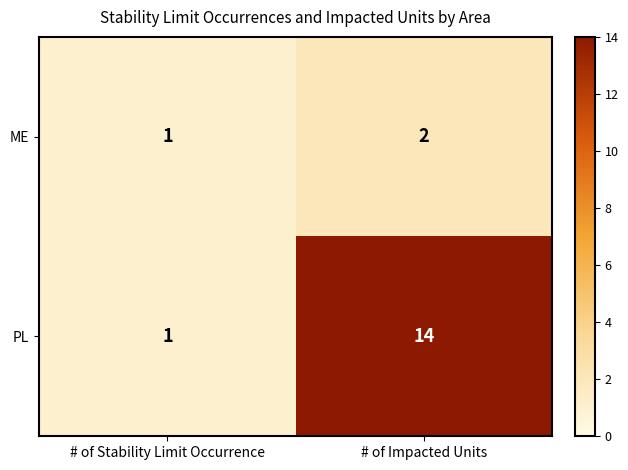

Reading left to right, what are all the values shown in this chart?

ME: # of Stability Limit Occurrence=1	# of Impacted Units=2
PL: # of Stability Limit Occurrence=1	# of Impacted Units=14